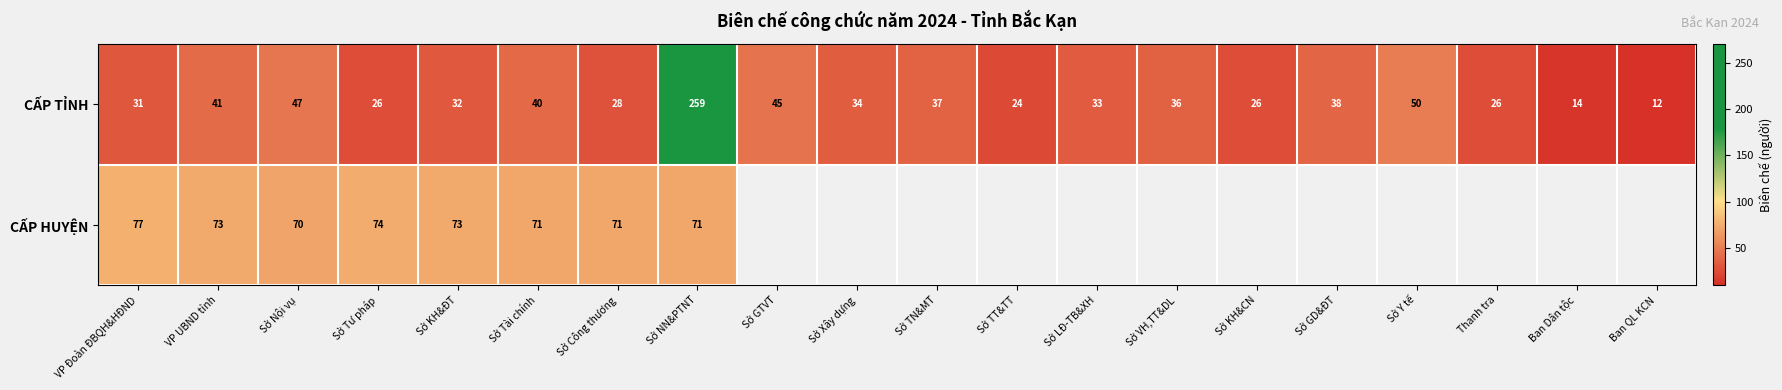

At which label does CẤP TỈNH reach its peak?

Sở NN&PTNT